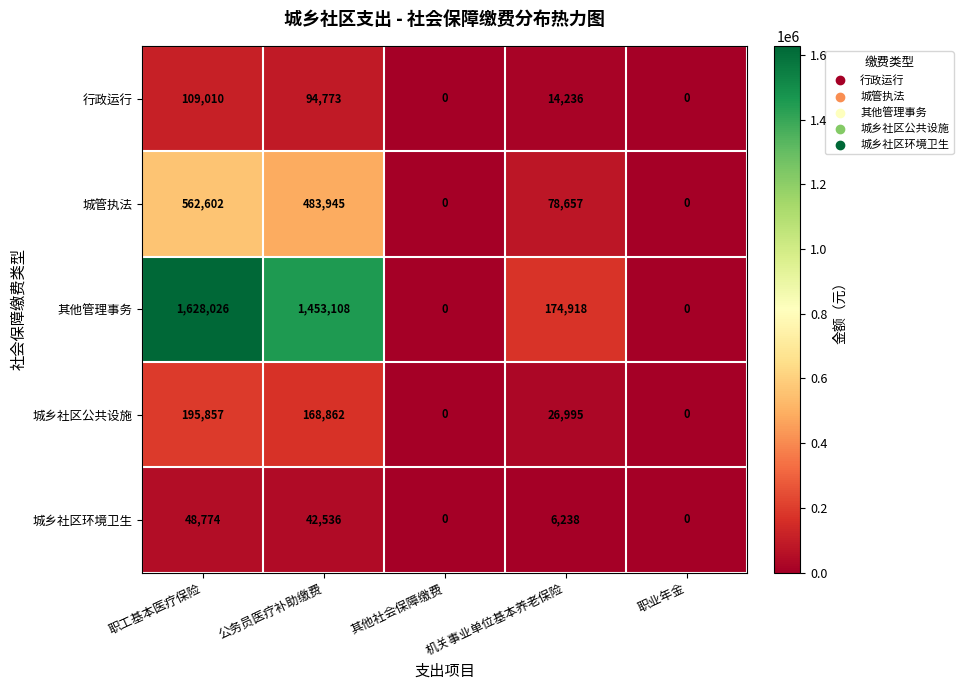

What is the difference between the 城乡社区公共设施 values at 职业年金 and 机关事业单位基本养老保险?

26995